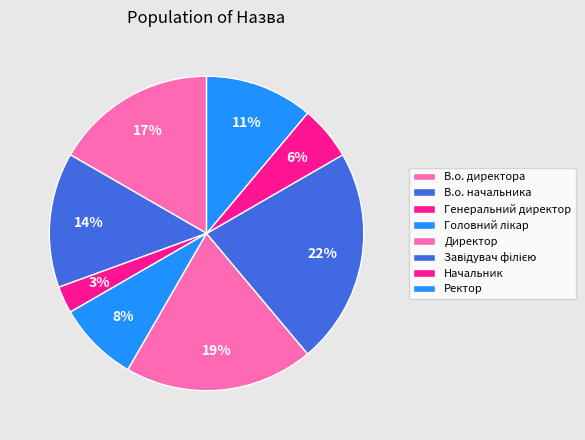

Does Ректор represent more than half of the total?

No